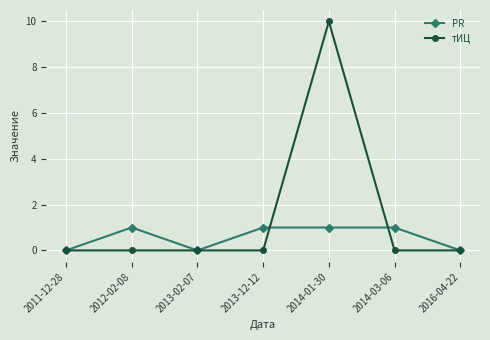

What are all the series names shown in the legend?

PR, тИЦ